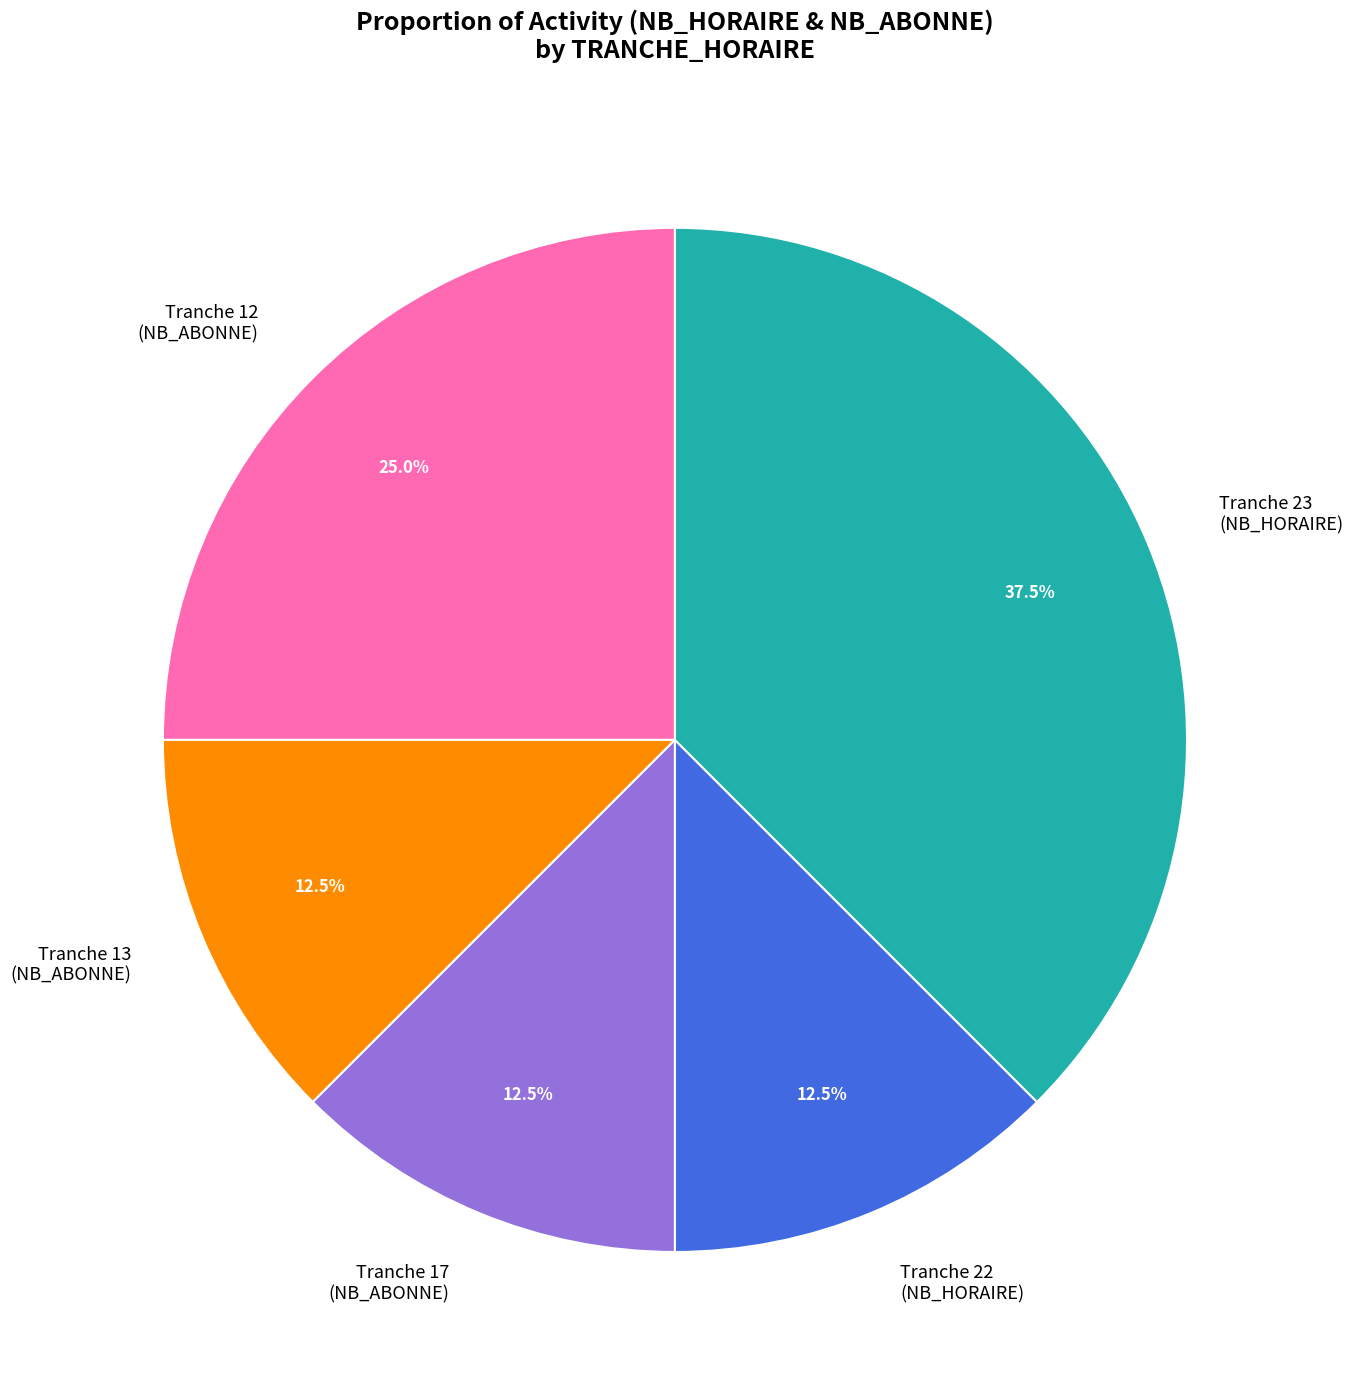

Does Tranche 13 (NB_ABONNE) account for over 50% of the chart?

No